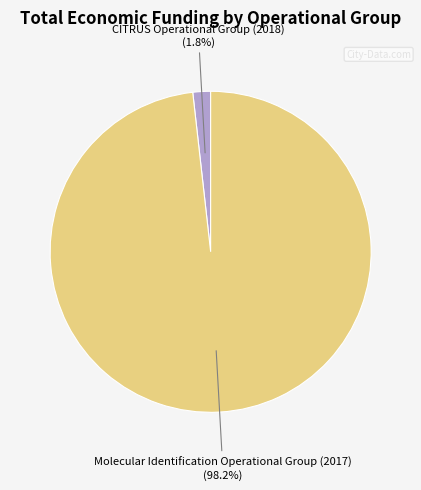

What percentage is the Molecular Identification Operational Group (2017) slice, to the nearest percent?

98%